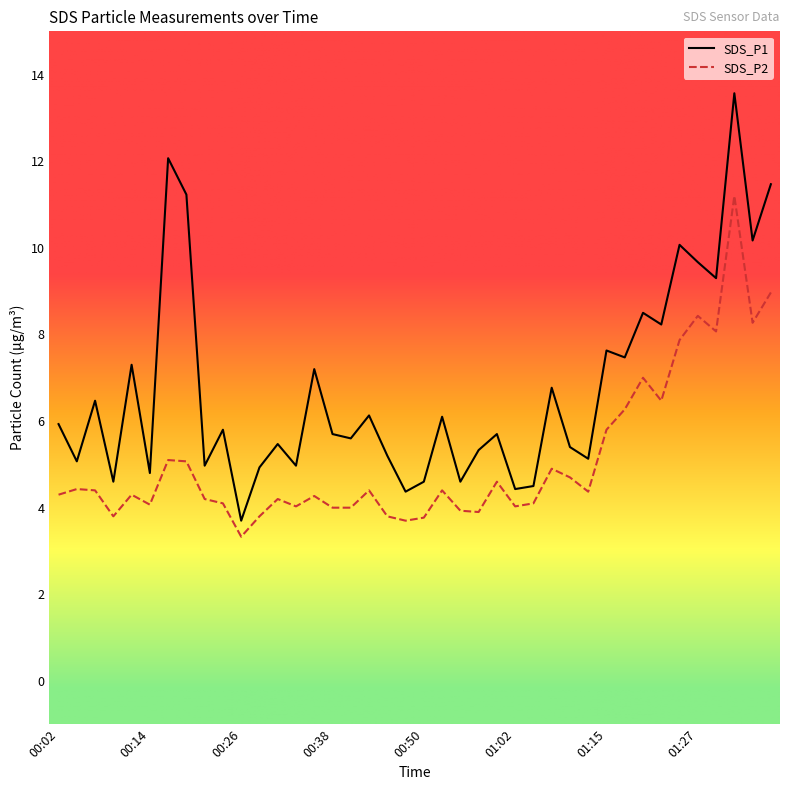

What is the lowest value of the SDS_P2 series?

3.3